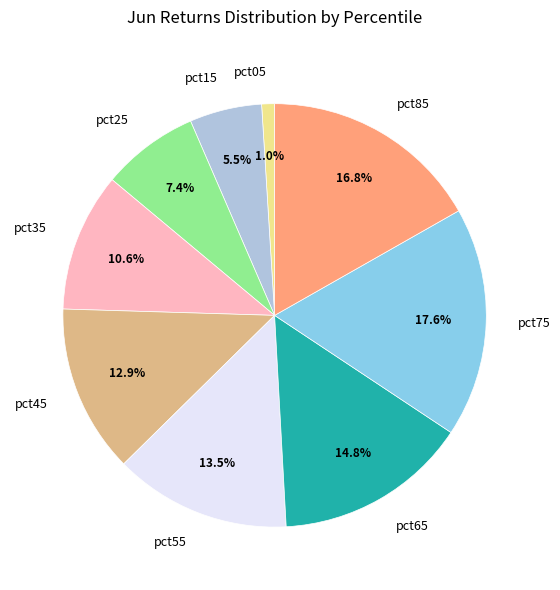

To the nearest percent, what is the difference between the pct05 and pct45 slice percentages?

12%